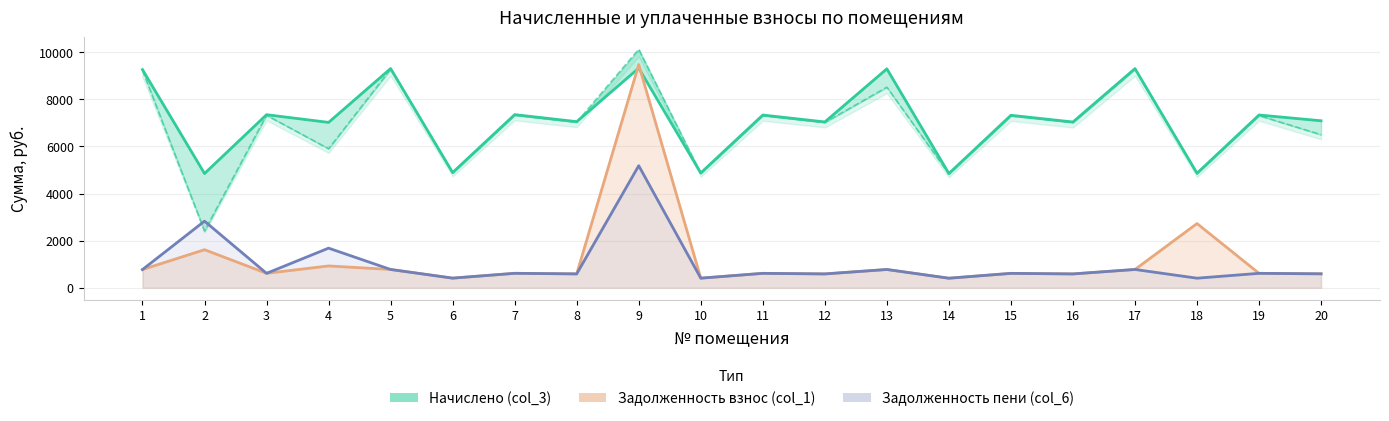

Which has a higher value, 2 or 13?

13